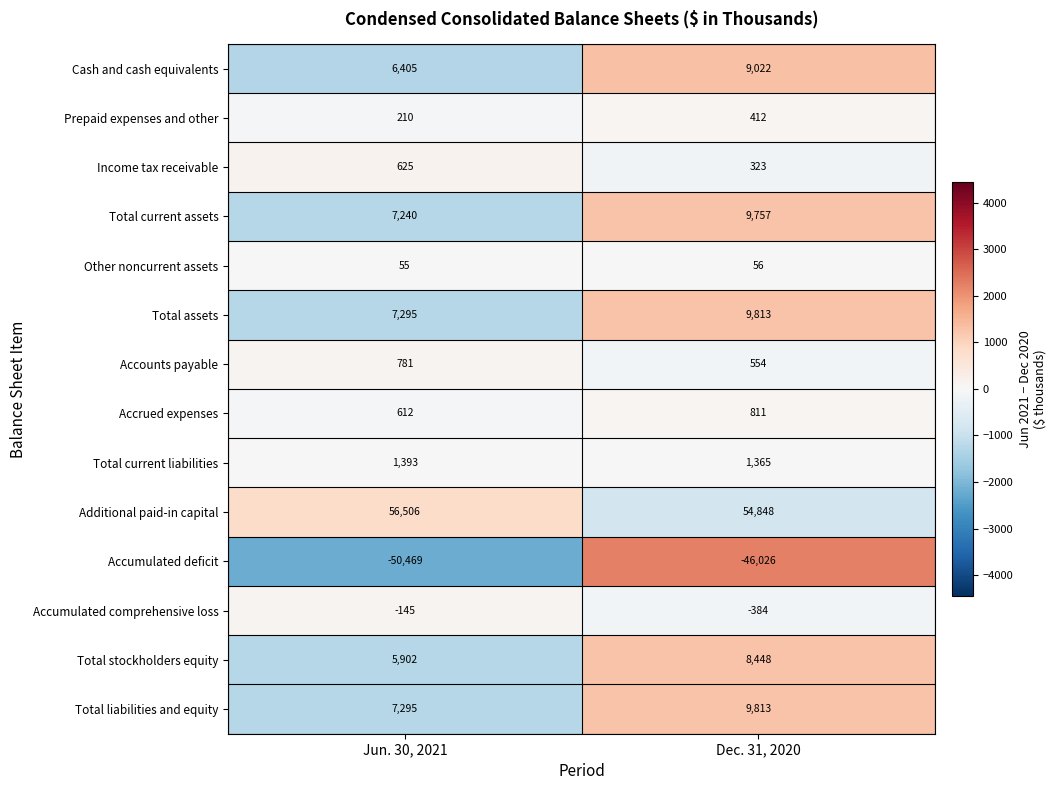

What value does the Total current assets series have at Jun. 30, 2021, to the nearest 100?

7200